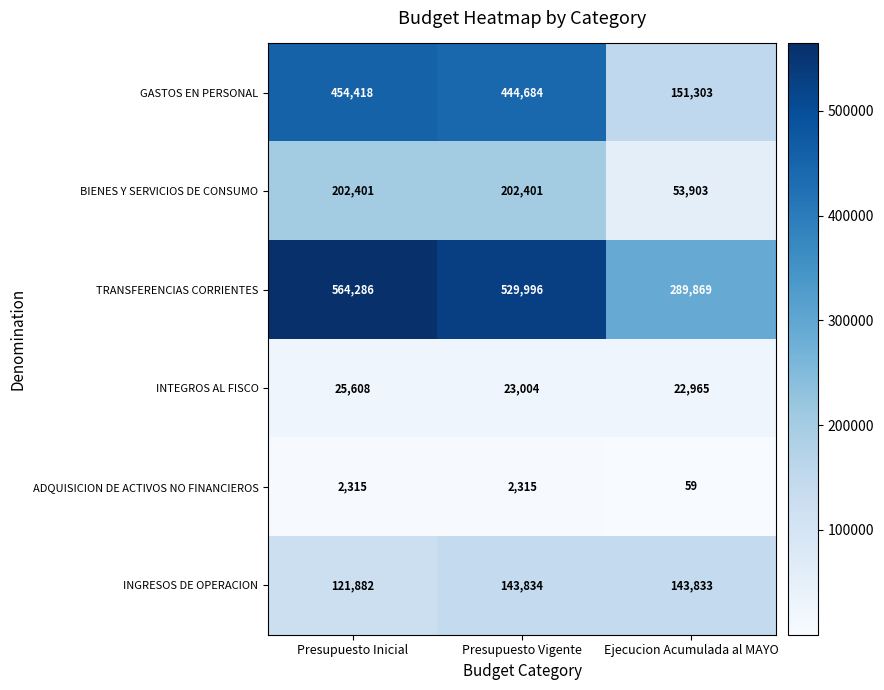

What is the spread (max minus min) of values at Presupuesto Vigente?

527681